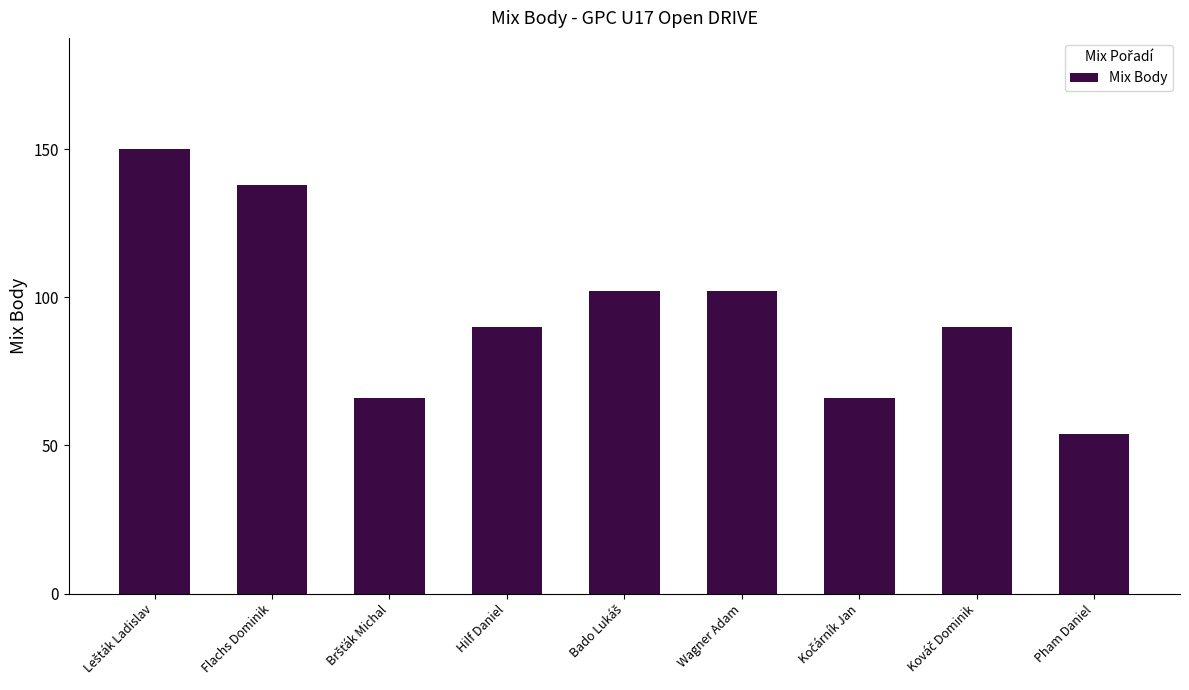

What value does the data have at Hilf Daniel, to the nearest 5?

90